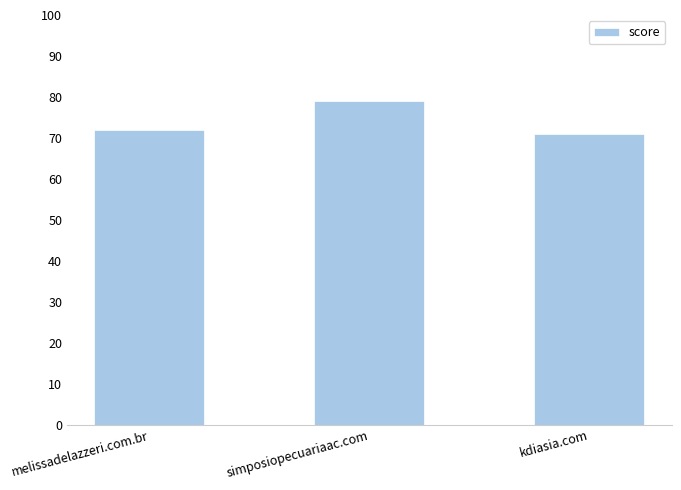

Which category has the lowest value across all series?

kdiasia.com